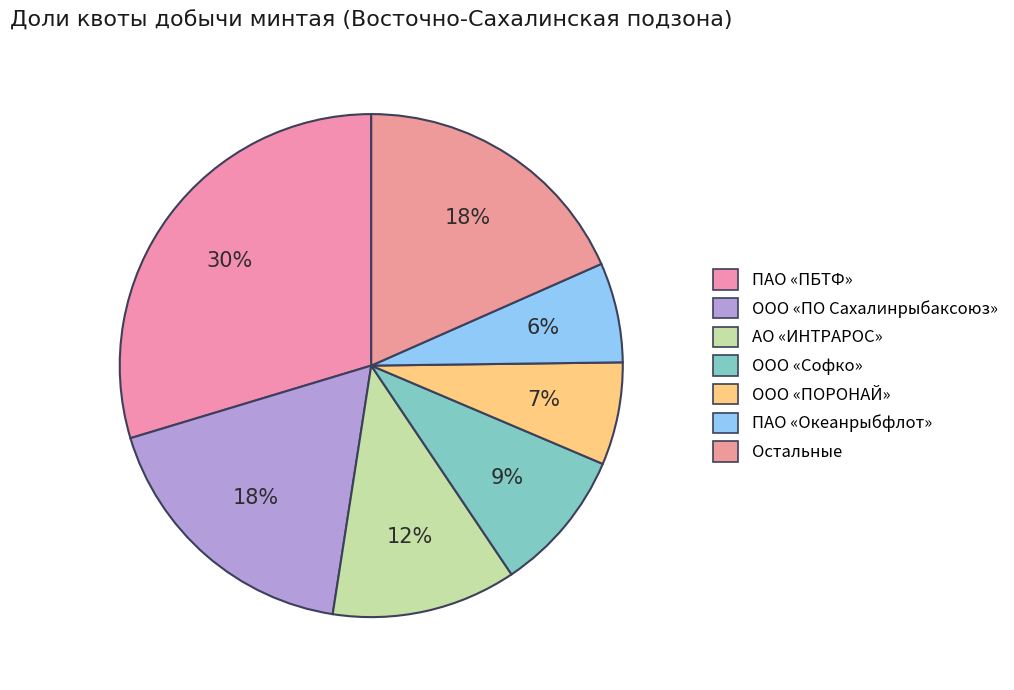

Count the number of slices in the pie.

7